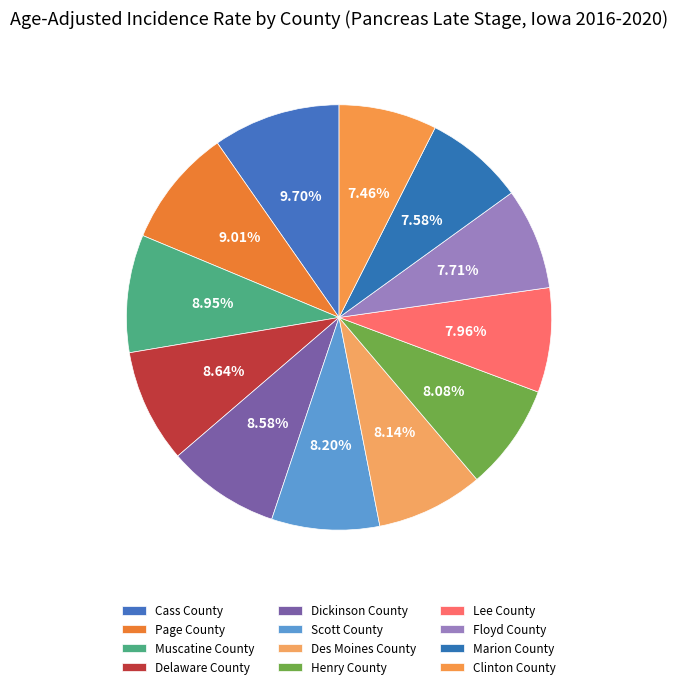

To the nearest percent, what is the difference between the Clinton County and Scott County slice percentages?

1%